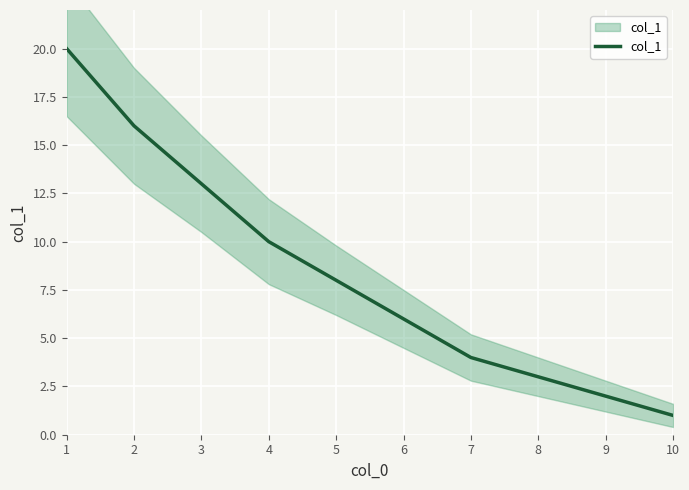

What is the difference between the values at 8 and 4?

7